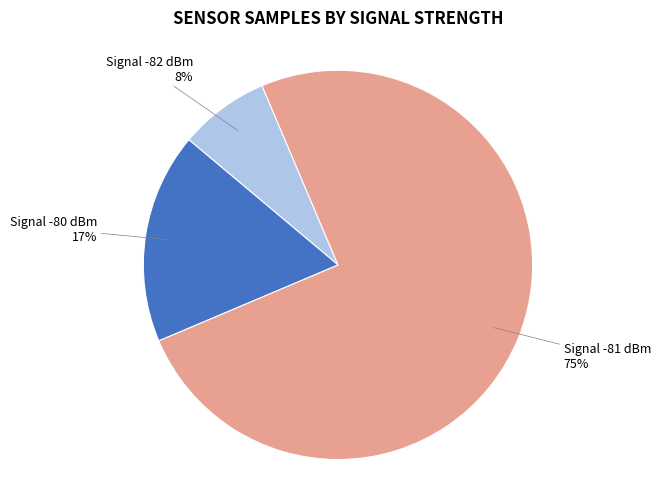

How many segments does this pie chart have?

3